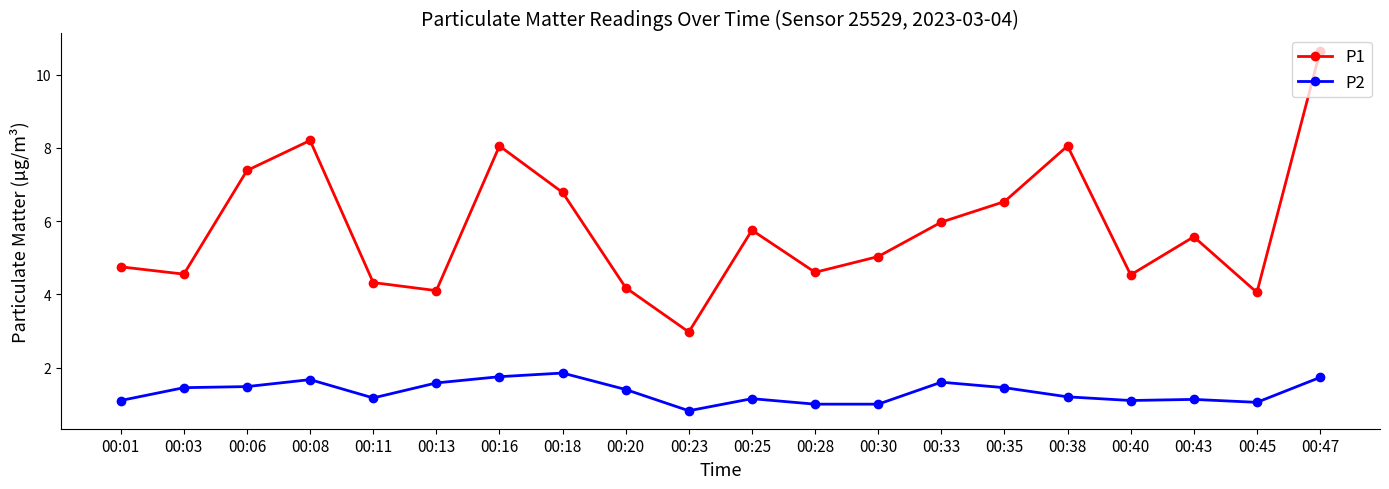

What is the average value of the P1 series?

5.8